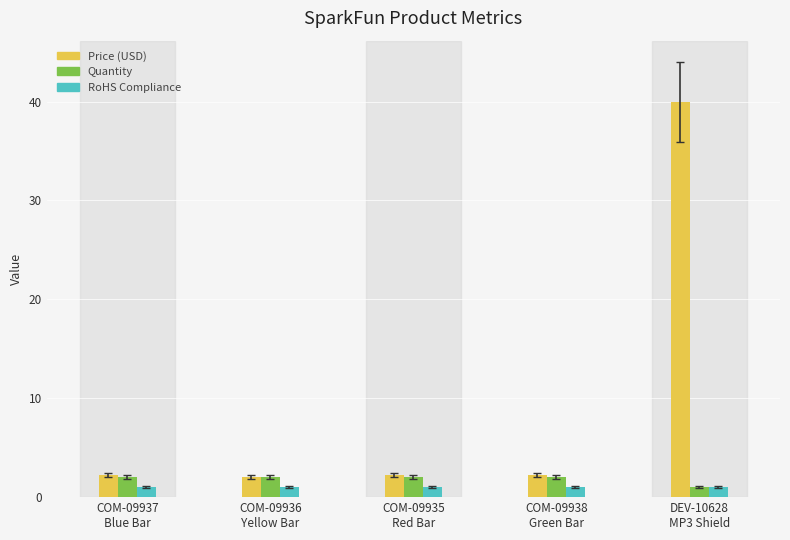

What is the average value of the RoHS Compliance series?

1.0